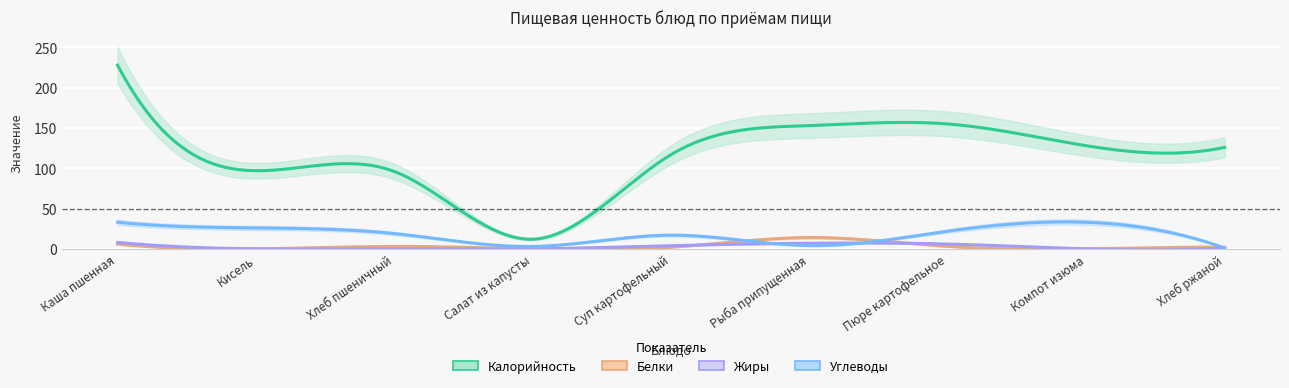

Is this an area chart (filled region under the line)?

No